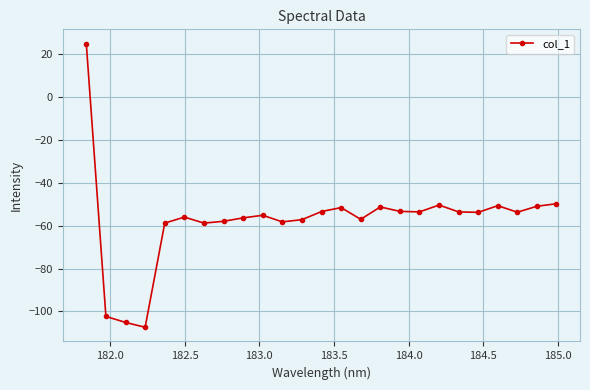

True or false: there are more than 2 points higher than both neighbors.

True